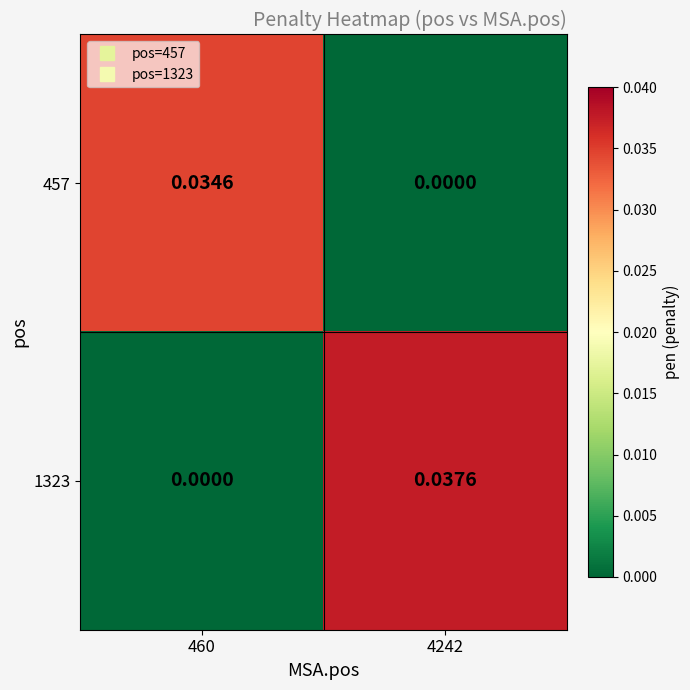

Which category has the highest value across all series?

4242